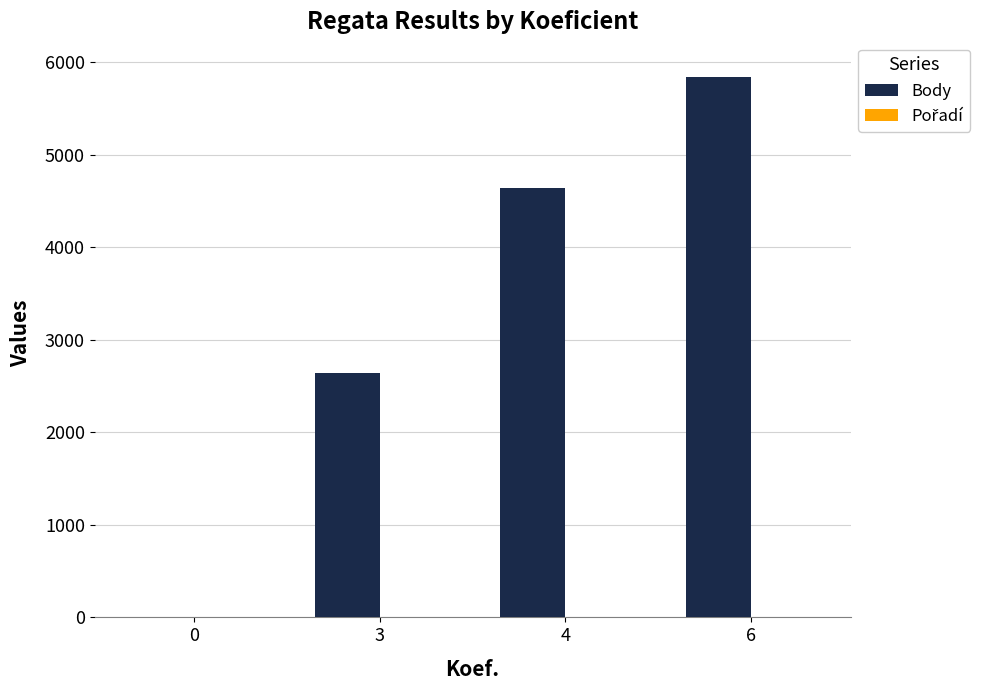

Which series changed the most between 0 and 3?

Body